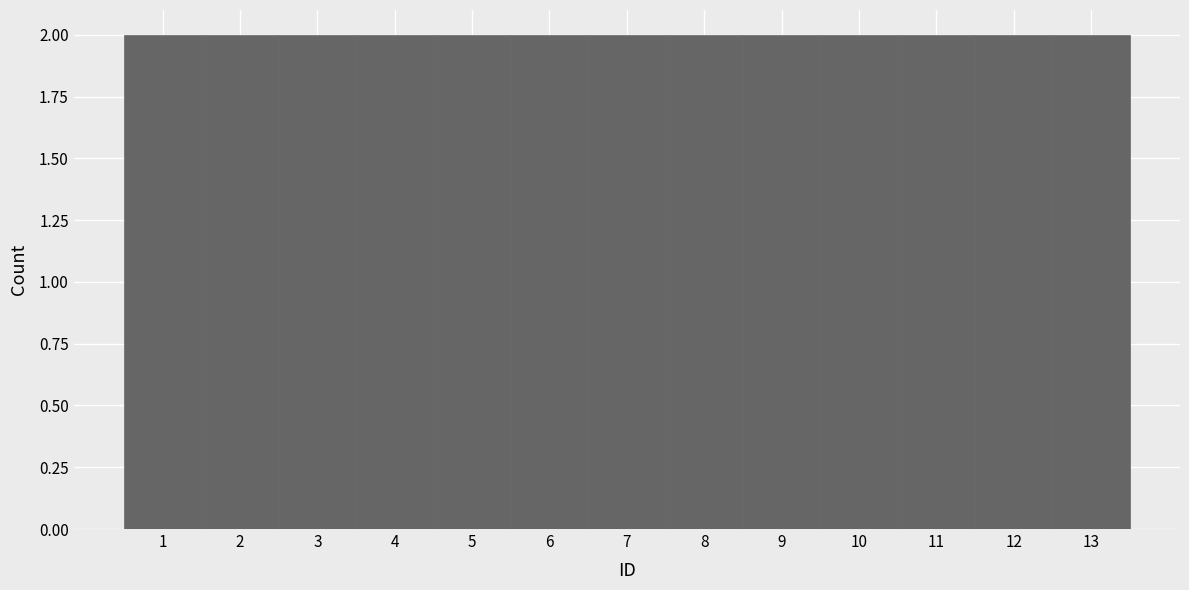

How tall is the bar that spans 11.5 to 12.5 on the x-axis? The values are not printed on the chart, so give them approximately, as read against the axis.

2